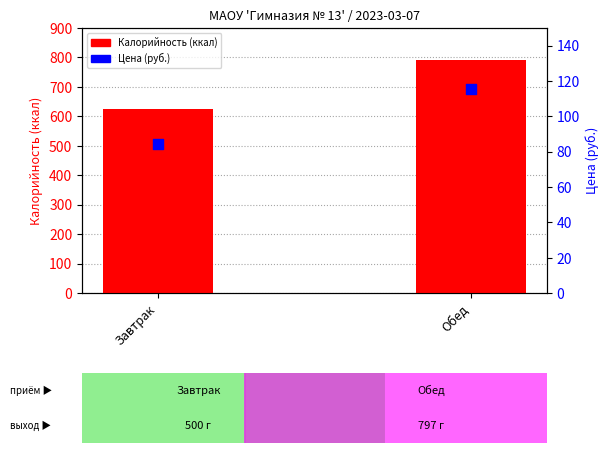

What are all the series names shown in the legend?

Калорийность, Цена (руб.)